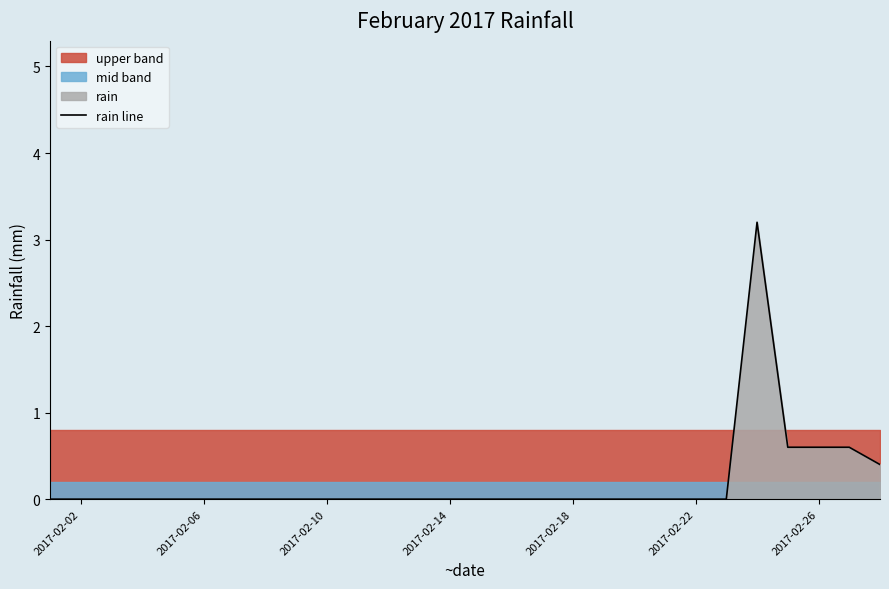

True or false: rain line has a value of 0.0 at 2017-02-10.

True